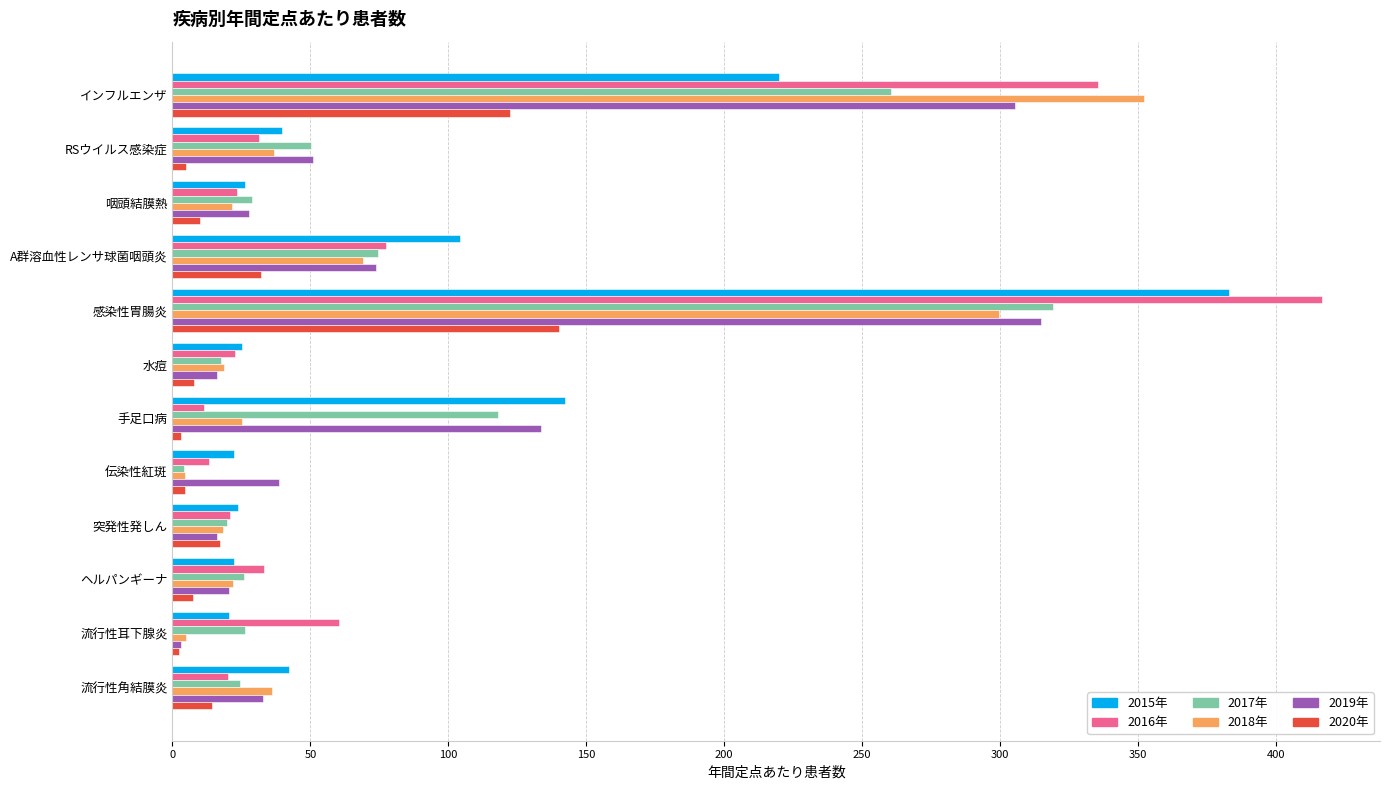

At which label does 2019年 reach its minimum?

流行性耳下腺炎